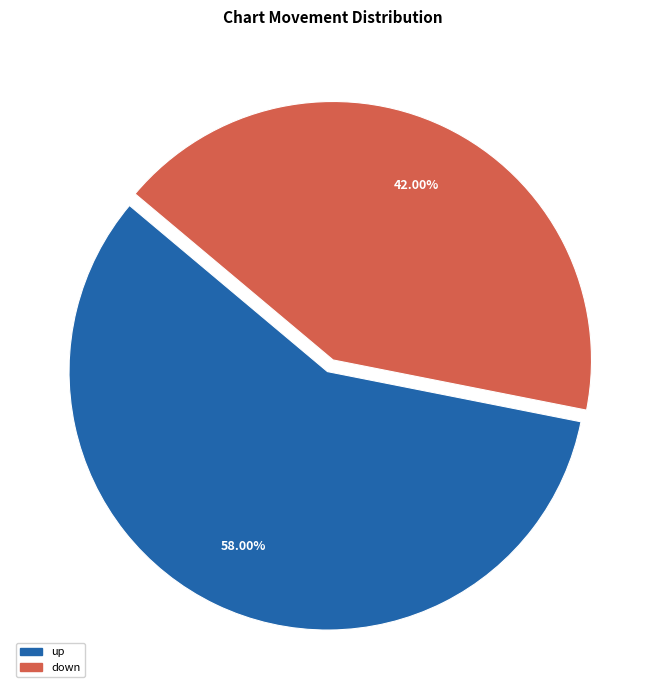

Is there a majority slice in this chart?

Yes